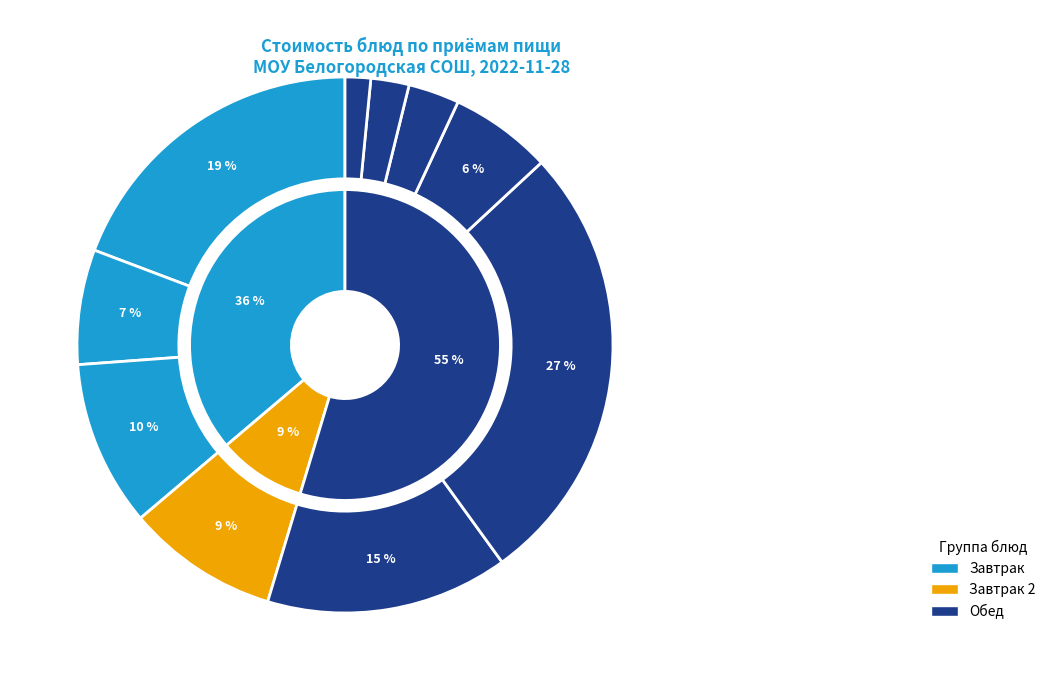

What percentage is NOT represented by Кисель?

96.9%